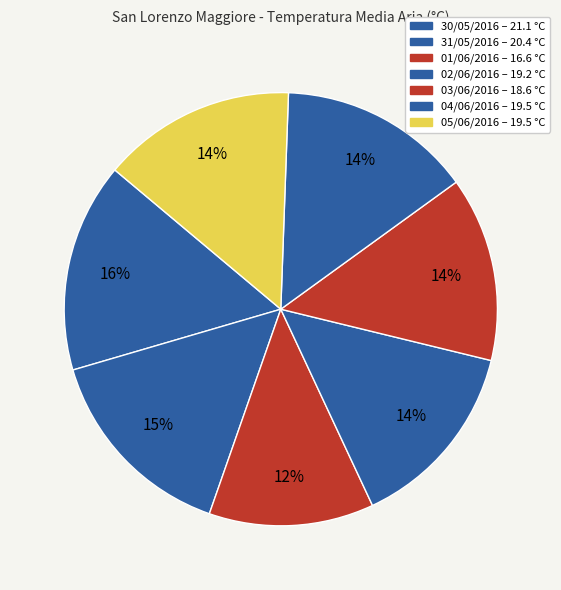

What is the ratio of the value at 01/06/2016 to the value at 03/06/2016?

0.9